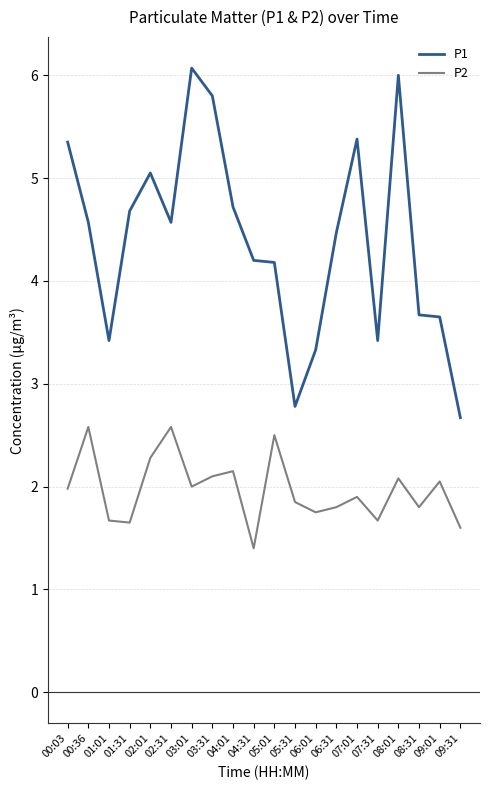

What is the maximum value for P2?

2.6